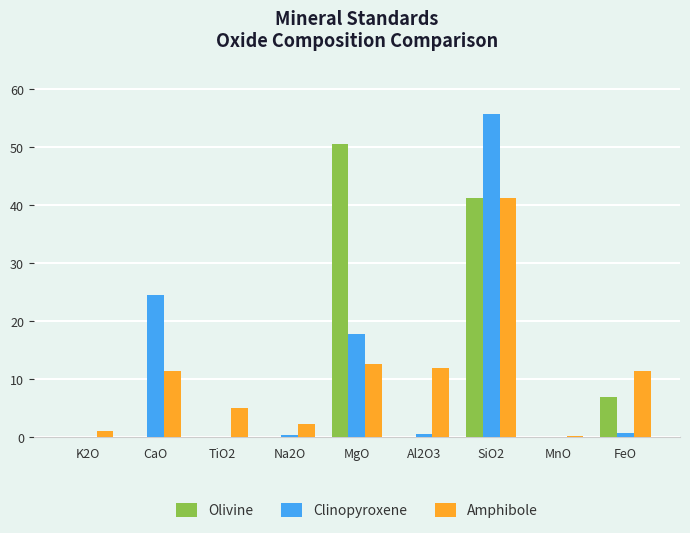

What is the sum of all Amphibole values?

97.3